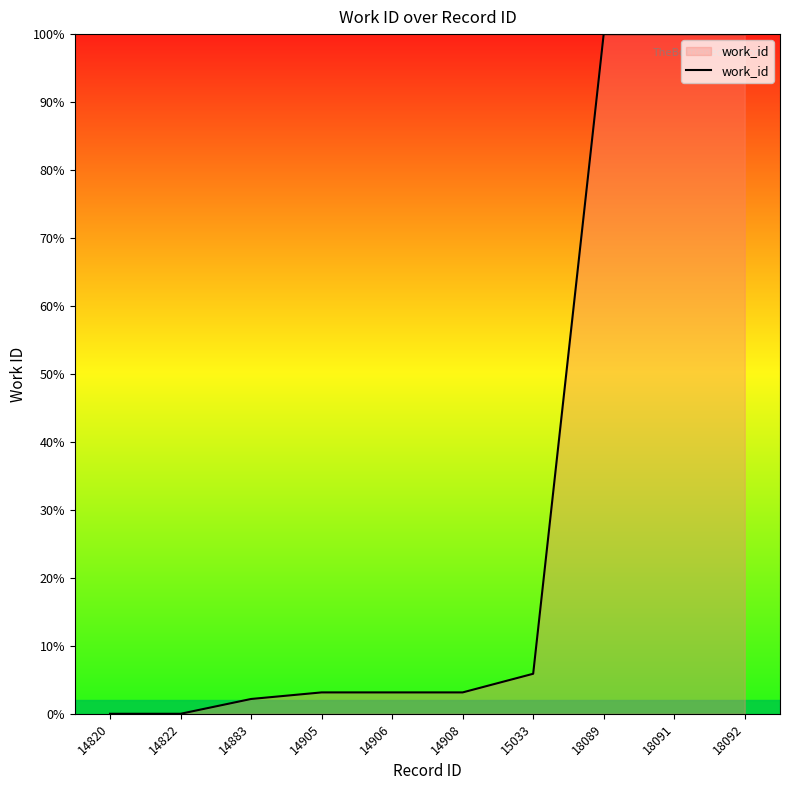

Does the chart display data point markers on the line(s)?

No